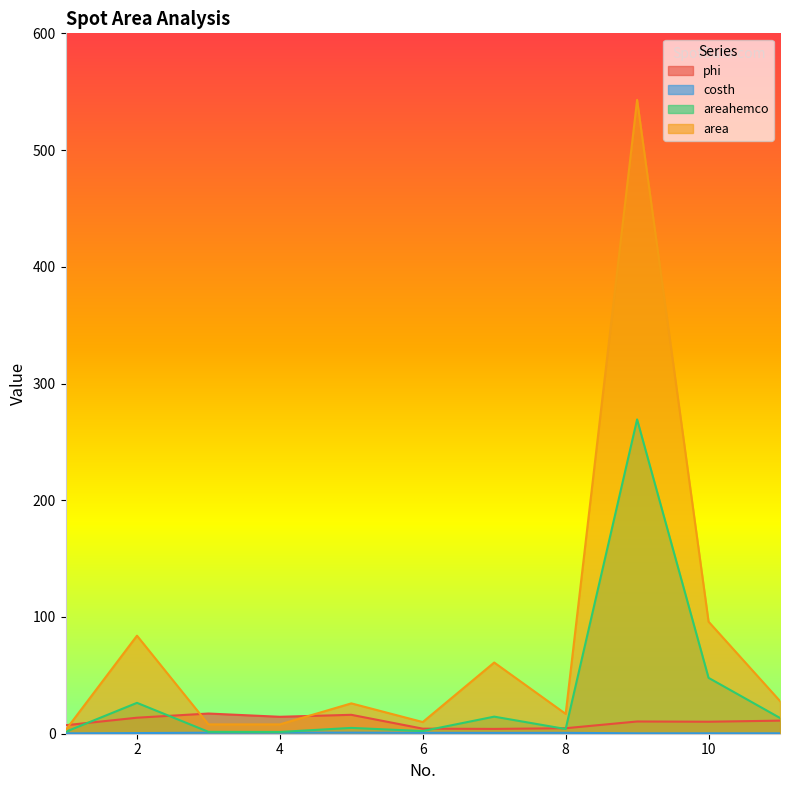

What is the total value across all series at 10?

154.5